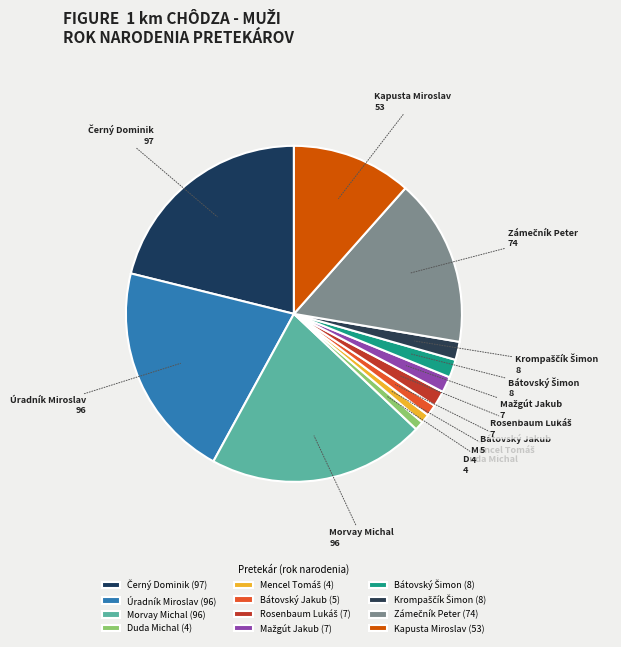

Does any single category account for the majority?

No